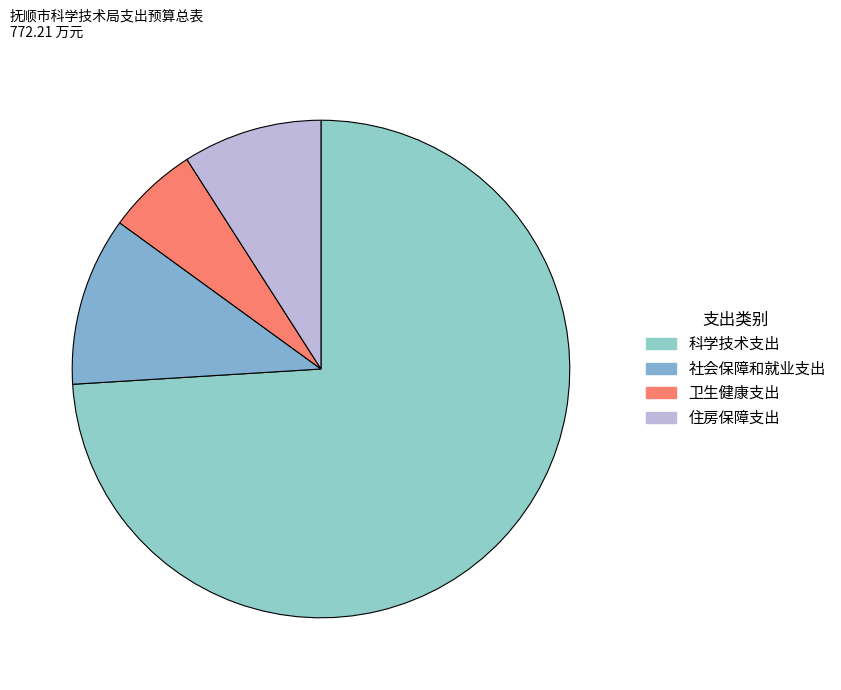

Which slice is the largest?

科学技术支出